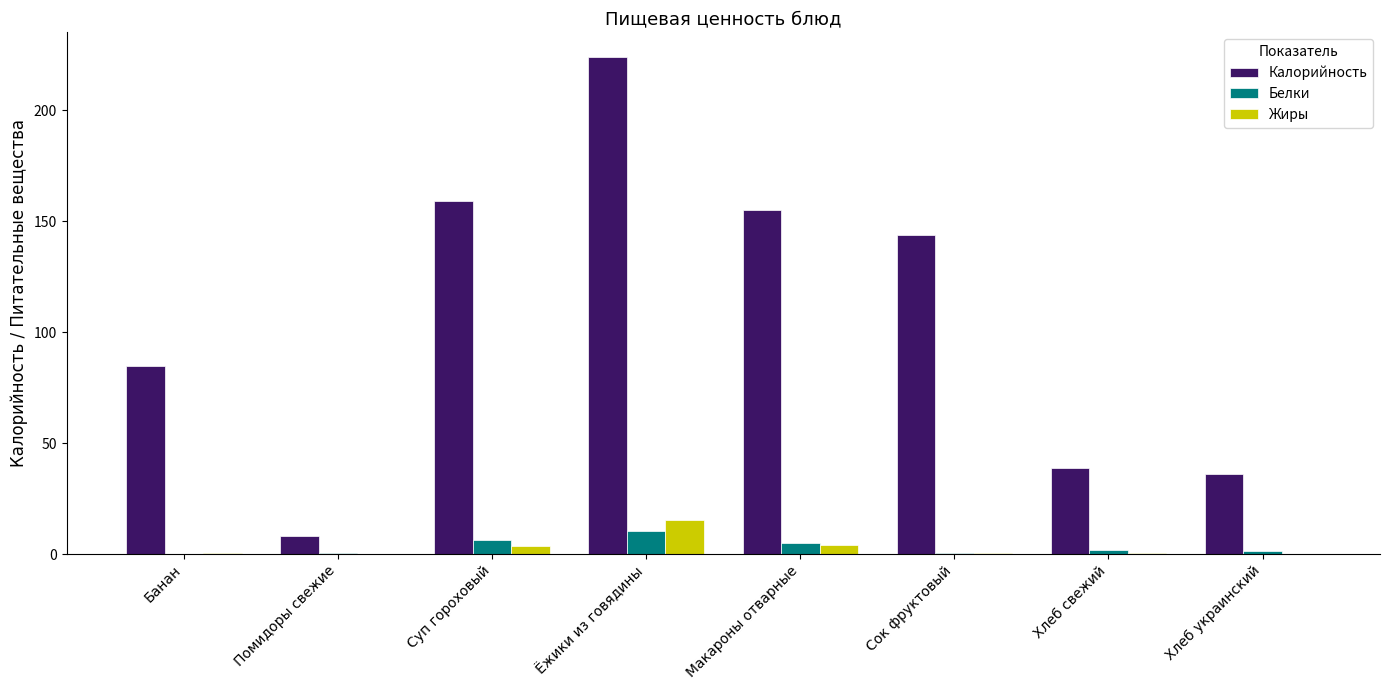

How many series are shown in this chart?

3